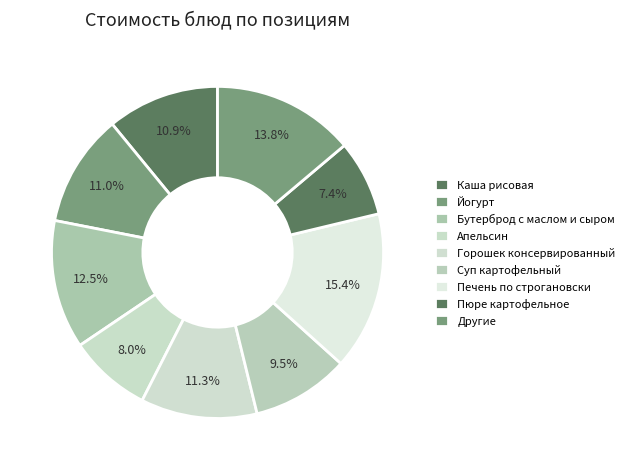

Combined, what portion of the pie is Печень по строгановски and Горошек консервированный?

26.7%